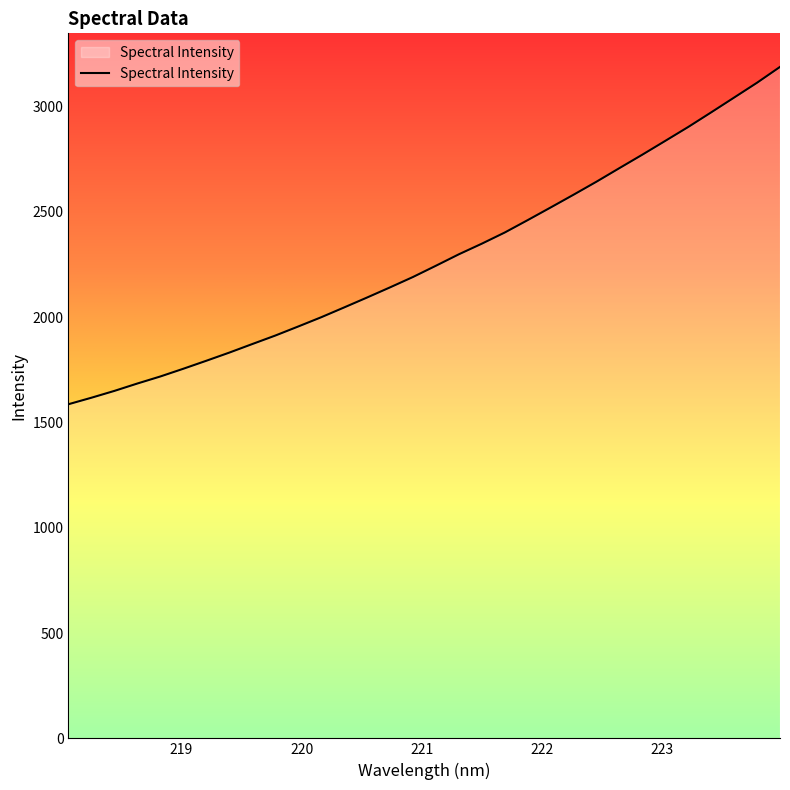

What is the maximum value shown in the chart?

3188.3